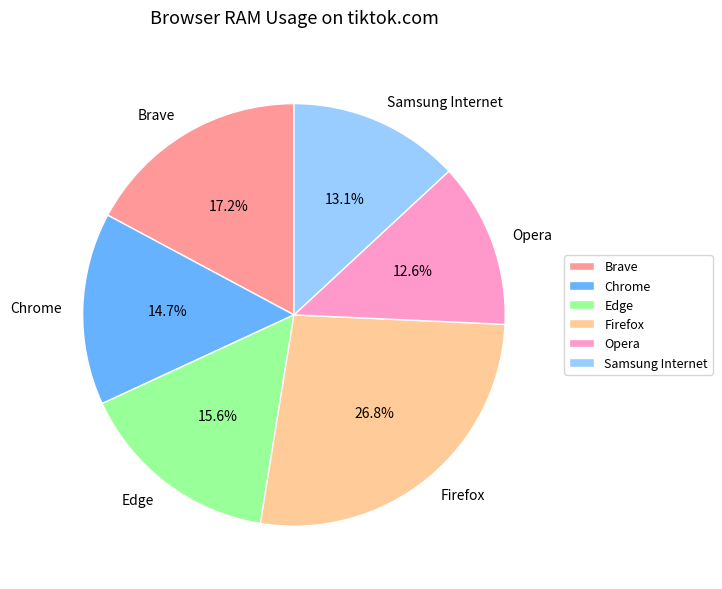

Count the number of slices in the pie.

6